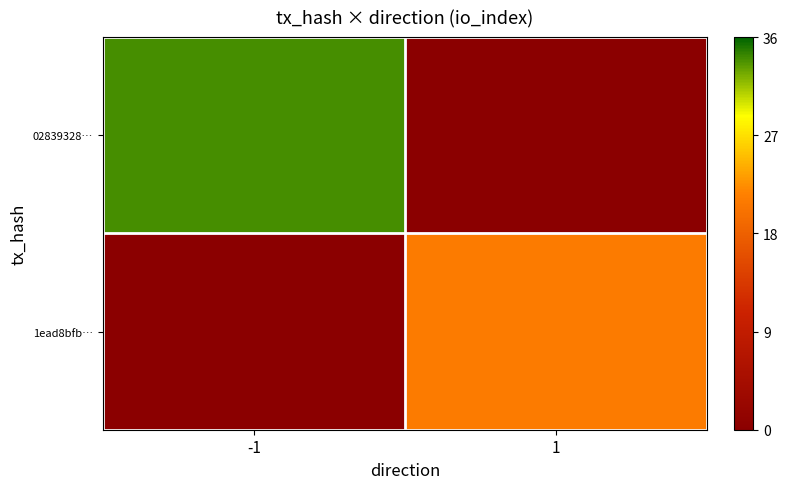

Reading left to right, transcribe all the data shown in this chart.

02839328…: -1=34	1=0
1ead8bfb…: -1=0	1=21